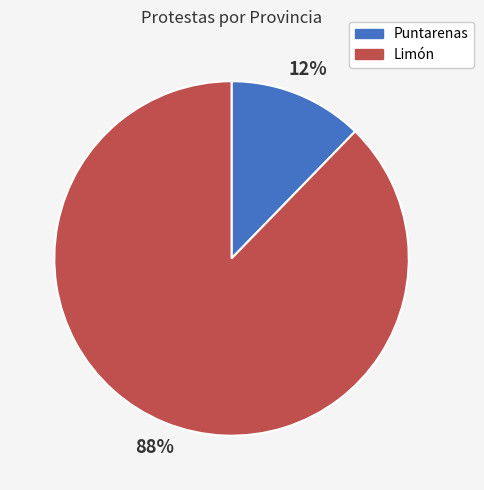

True or false: Limón accounts for 88% of the total.

True